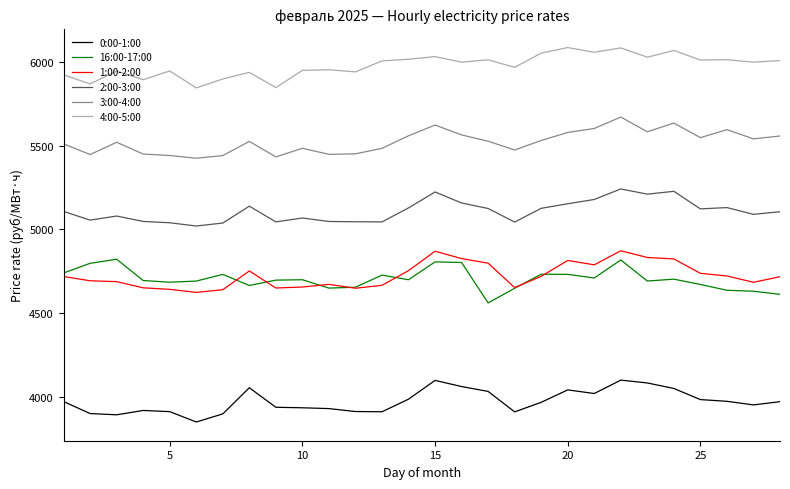

Which series has the largest total across all categories?

4:00-5:00